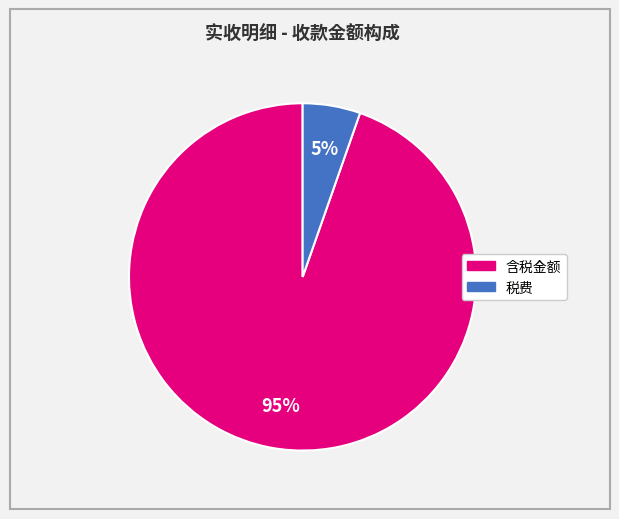

Is there a majority slice in this chart?

Yes